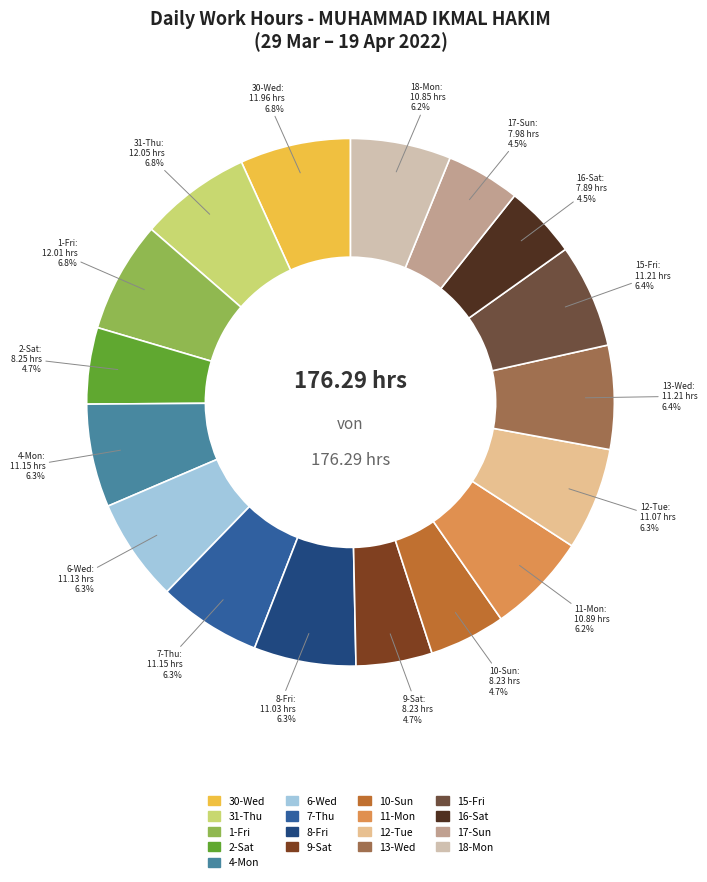

To the nearest percent, what is the difference between the largest and smallest slice percentages?

2%